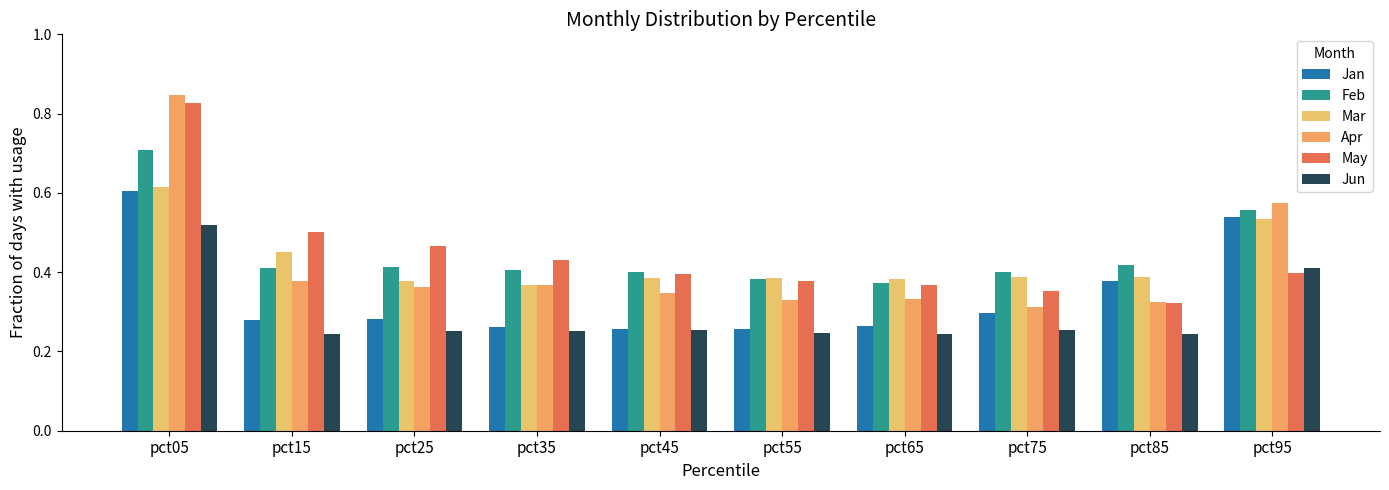

What is the total value across all series at pct55?

2.0